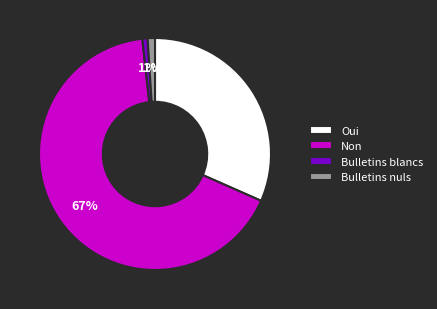

To the nearest percent, what percentage of the pie is Oui?

32%